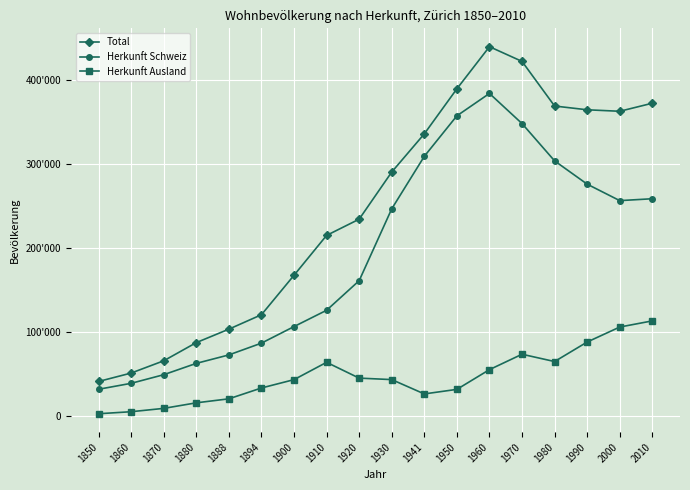

True or false: Total and Herkunft Ausland cross at least once.

False